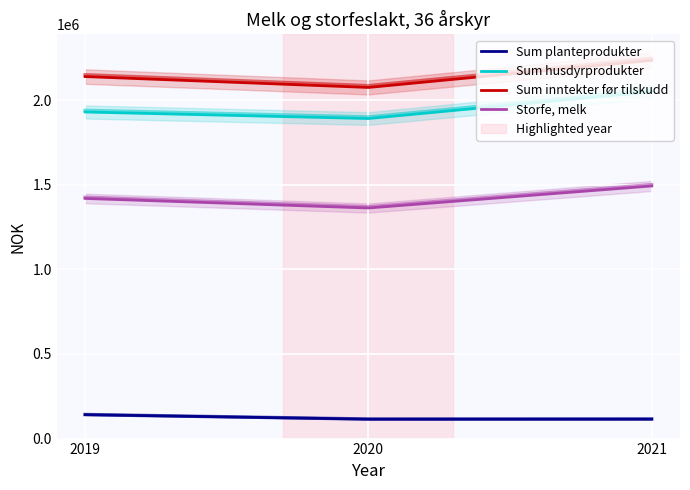

Read the Sum inntekter før tilskudd value at 2020, to the nearest 100.

2074300